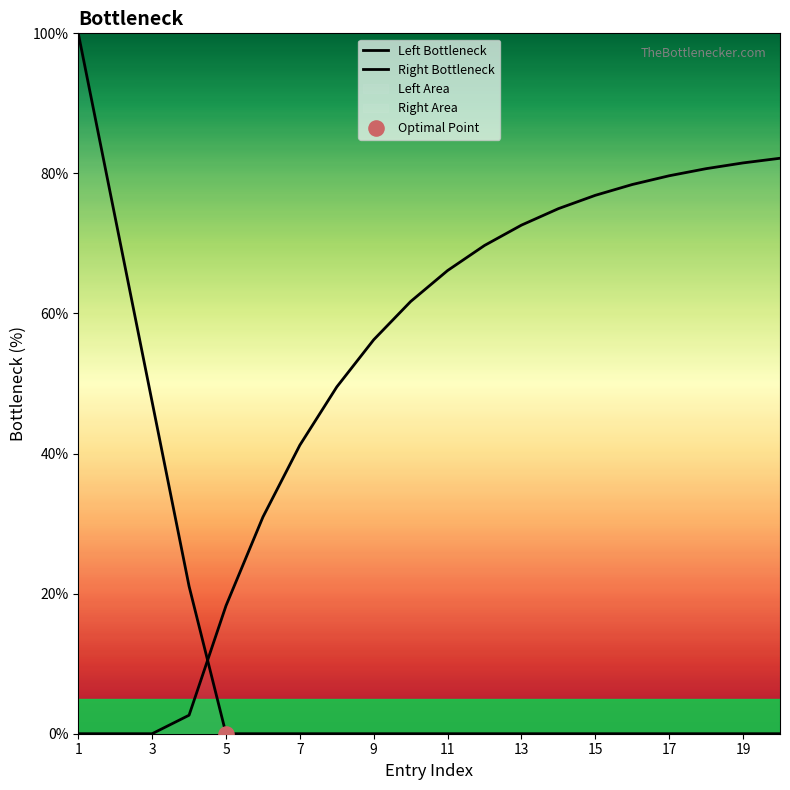

What are all the series names shown in the legend?

Left Bottleneck, Right Bottleneck